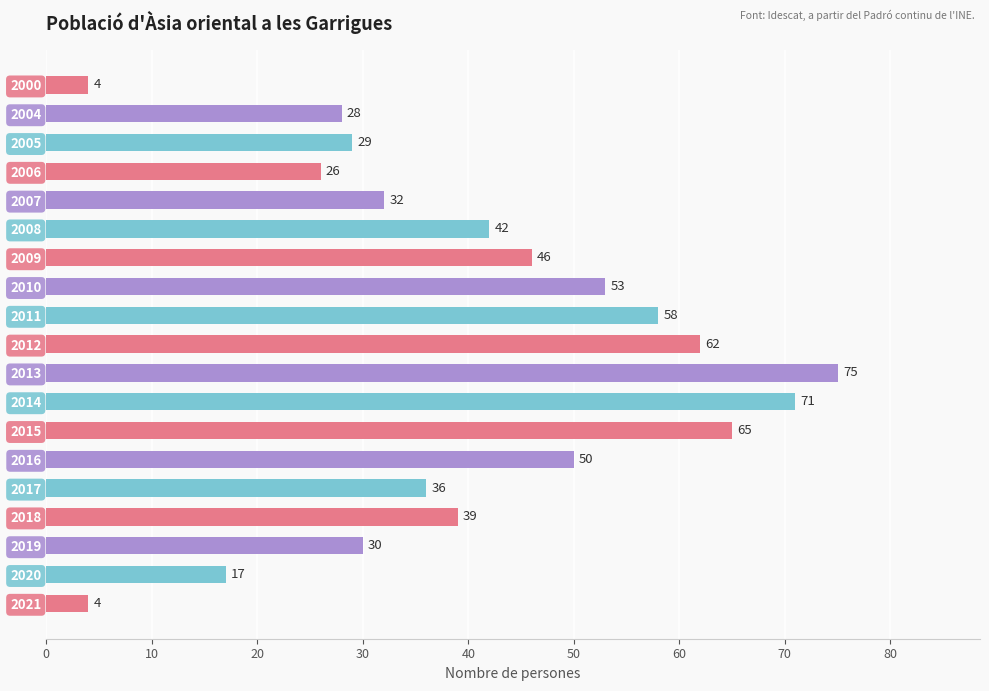

What is the value of the 18th bar from the top?

17